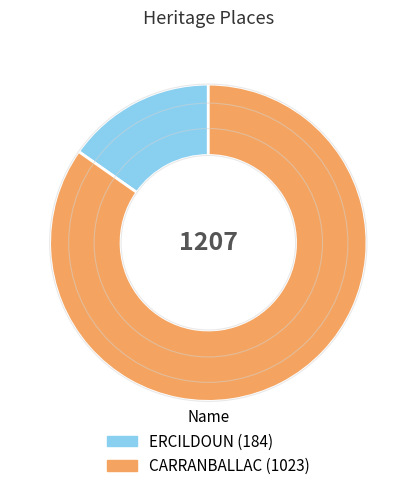

Between ERCILDOUN and CARRANBALLAC, which is larger?

CARRANBALLAC